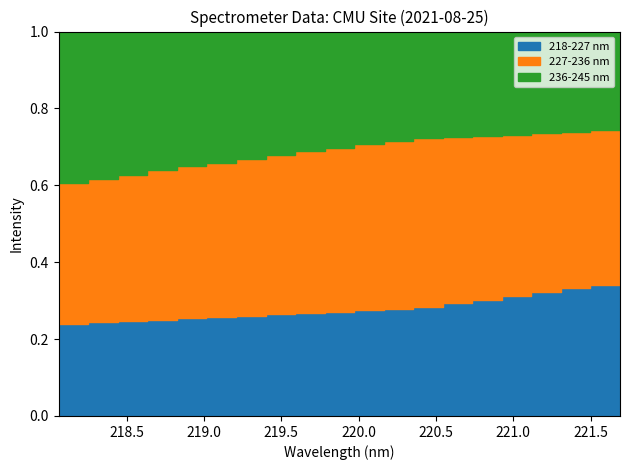

At which category does the chart reach its peak across all series?

221.6902